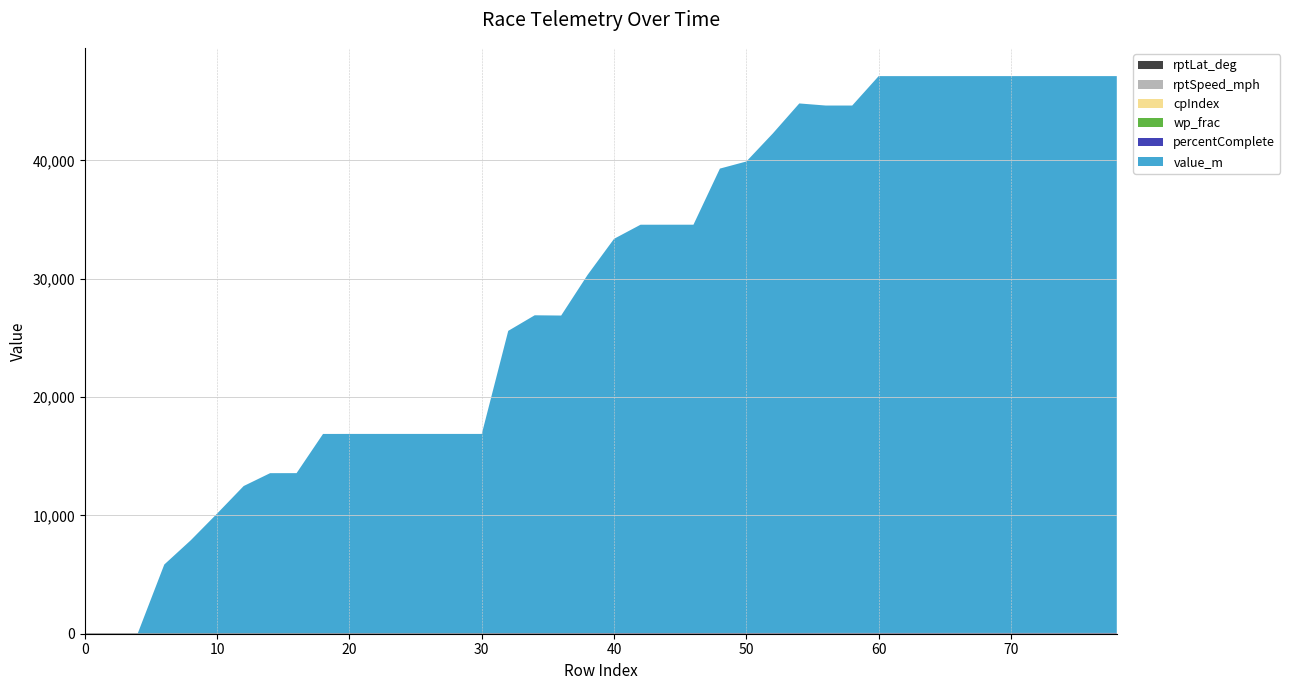

Reading left to right, list all the values displayed in this chart.

rptLat_deg: 0=37.6	2=37.6	4=37.6	6=37.6	8=37.6	10=37.6	12=37.6	14=37.6	16=37.6	18=37.6	20=37.6	22=37.6	24=37.6	26=37.6	28=37.7	30=37.7	32=37.7	34=37.7	36=37.7	38=37.7	40=37.7	42=37.7	44=37.8	46=37.8	48=37.8	50=37.7	52=37.8	54=37.8	56=37.8	58=37.8	60=37.8	62=37.8	64=37.8	66=37.8	68=37.9	70=37.9	72=37.9	74=37.9	76=37.9	78=37.9
rptSpeed_mph: 0=0.0	2=0.8	4=4.4	6=3.4	8=4.5	10=3.2	12=4.5	14=1.9	16=4.5	18=2.0	20=4.0	22=3.6	24=3.8	26=4.0	28=3.9	30=3.3	32=3.0	34=3.0	36=0.2	38=6.7	40=4.6	42=3.1	44=3.9	46=4.2	48=3.4	50=4.0	52=3.3	54=1.0	56=4.1	58=3.8	60=3.7	62=2.0	64=2.2	66=3.6	68=3.8	70=3.2	72=4.0	74=4.2	76=3.5	78=3.5
cpIndex: 0=0.0	2=0.0	4=0.0	6=1.0	8=1.3	10=1.5	12=1.8	14=2.0	16=2.0	18=2.2	20=2.2	22=2.2	24=2.2	26=2.2	28=2.2	30=2.2	32=2.9	34=3.0	36=3.0	38=3.2	40=3.4	42=3.4	44=3.4	46=3.4	48=3.7	50=3.7	52=3.8	54=4.0	56=4.0	58=4.0	60=4.1	62=4.1	64=4.1	66=4.1	68=4.1	70=4.1	72=4.1	74=4.1	76=4.1	78=4.1
wp_frac: 0=0.0	2=0.0	4=0.0	6=1.0	8=0.3	10=0.5	12=0.8	14=1.0	16=1.0	18=0.2	20=0.2	22=0.2	24=0.2	26=0.2	28=0.2	30=0.2	32=0.9	34=1.0	36=1.0	38=0.2	40=0.4	42=0.4	44=0.4	46=0.4	48=0.7	50=0.7	52=0.8	54=1.0	56=1.0	58=1.0	60=0.1	62=0.1	64=0.1	66=0.1	68=0.1	70=0.1	72=0.1	74=0.1	76=0.1	78=0.1
percentComplete: 0=0.0	2=0.0	4=0.0	6=2.6	8=3.5	10=4.5	12=5.6	14=6.1	16=6.1	18=7.6	20=7.6	22=7.6	24=7.6	26=7.6	28=7.6	30=7.6	32=11.5	34=12.1	36=12.1	38=13.6	40=15.0	42=15.5	44=15.5	46=15.5	48=17.6	50=17.9	52=19.0	54=20.1	56=20.0	58=20.0	60=21.1	62=21.1	64=21.1	66=21.1	68=21.1	70=21.1	72=21.1	74=21.1	76=21.1	78=21.1
value_m: 0=0.0	2=0.0	4=0.0	6=5801.8	8=7847.5	10=10113.6	12=12429.0	14=13519.2	16=13519.2	18=16832.4	20=16832.4	22=16832.4	24=16832.4	26=16832.4	28=16832.4	30=16832.4	32=25535.8	34=26852.3	36=26833.1	38=30264.8	40=33310.8	42=34501.5	44=34501.5	46=34501.5	48=39241.8	50=39841.0	52=42210.9	54=44746.6	56=44566.6	58=44566.6	60=47053.0	62=47053.0	64=47053.0	66=47053.0	68=47053.0	70=47053.0	72=47053.0	74=47053.0	76=47053.0	78=47053.0